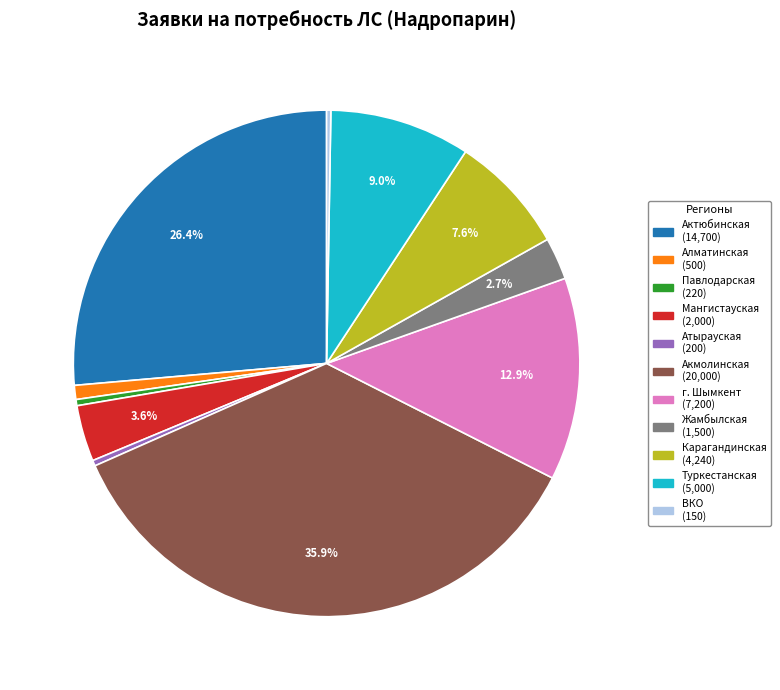

Does any single category account for the majority?

No